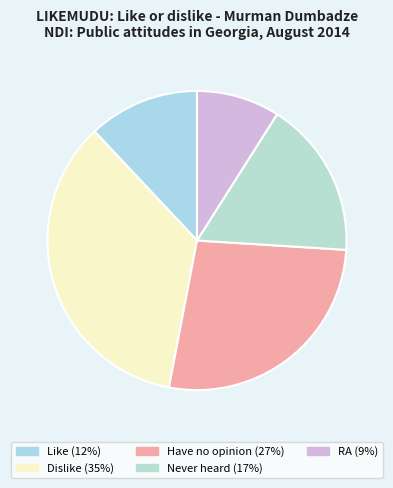

How many segments does this pie chart have?

5